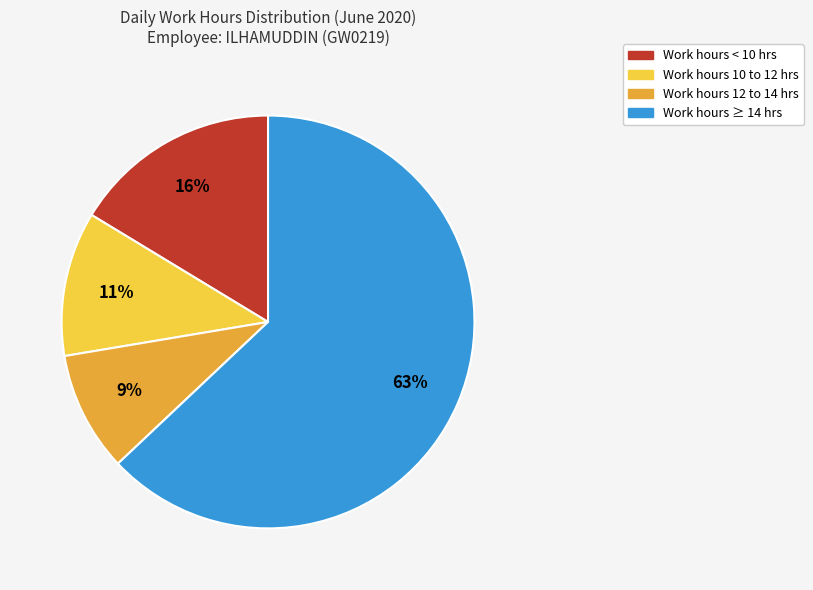

To the nearest percent, what is the average slice percentage?

25%